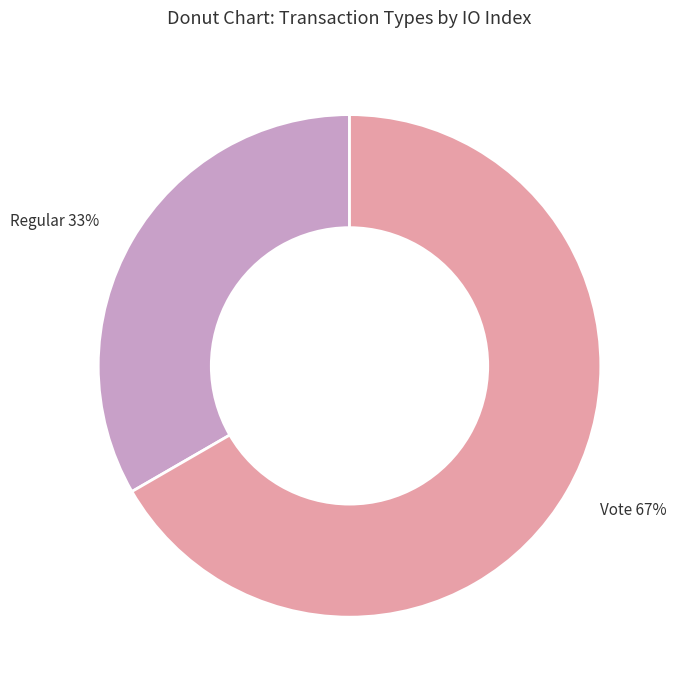

Combined, do Regular and Vote account for over 50%?

Yes